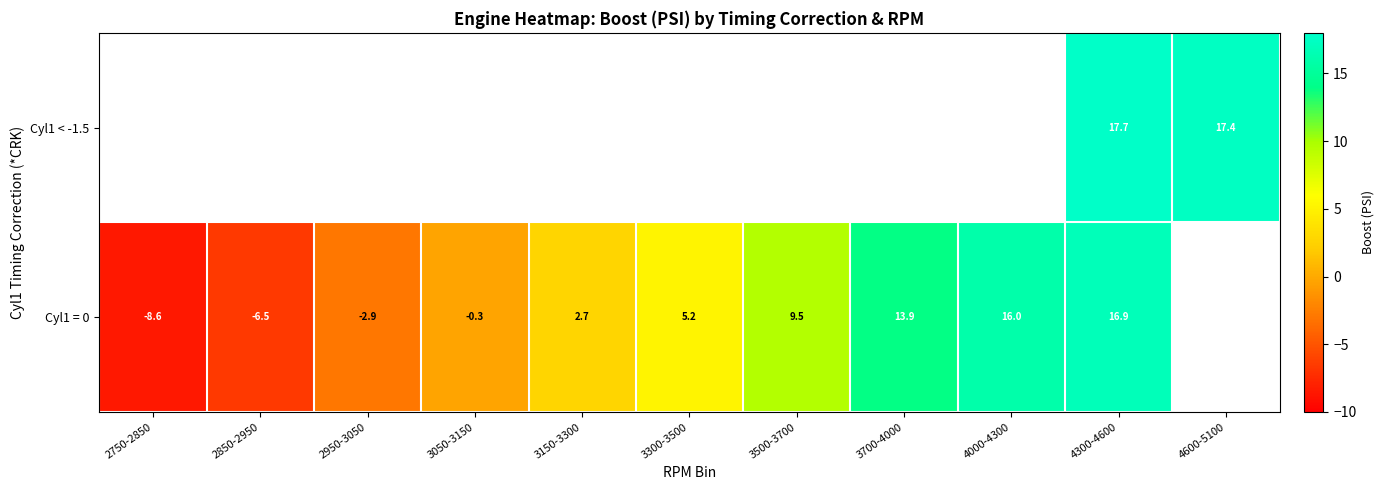

The Cyl1 = 0 series shows -6.5 at 2850-2950. True or false?

True